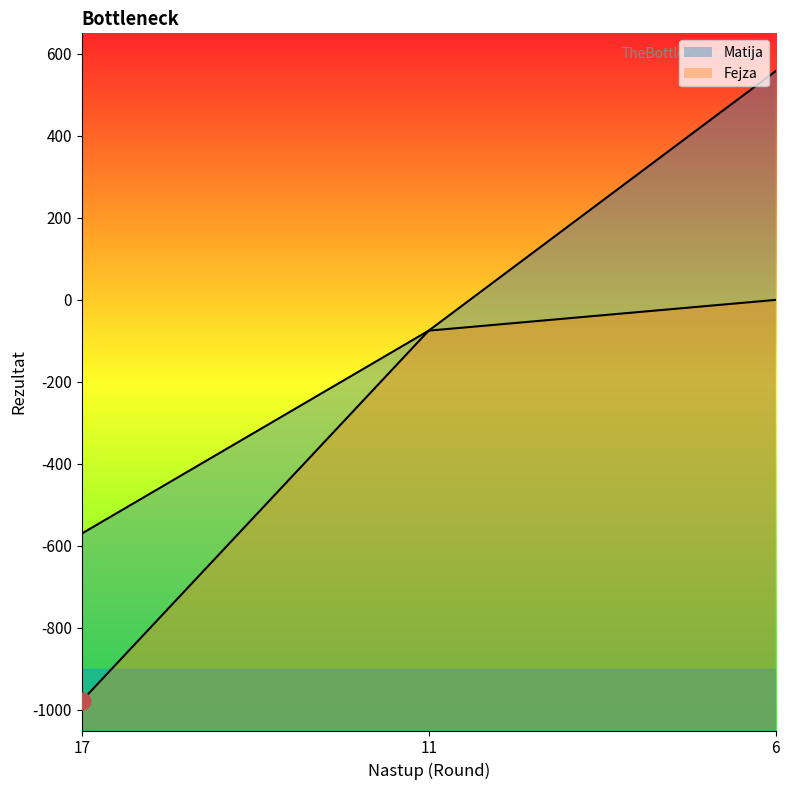

How many data points in Fejza are above -75?

1